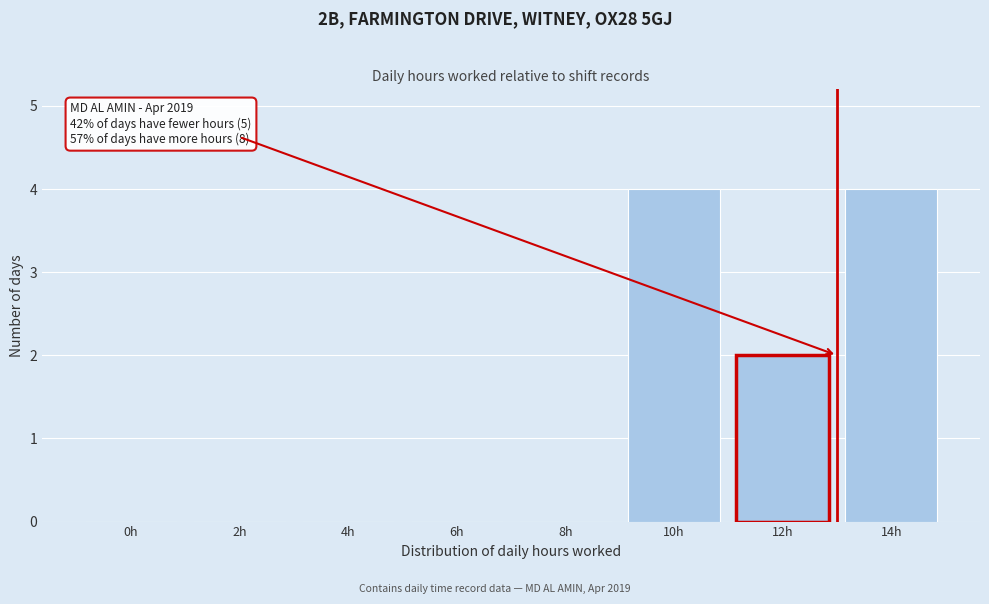

Reading right to left, list all the values displayed in this chart.

14h=4	12h=2	10h=4	8h=0	6h=0	4h=0	2h=0	0h=0